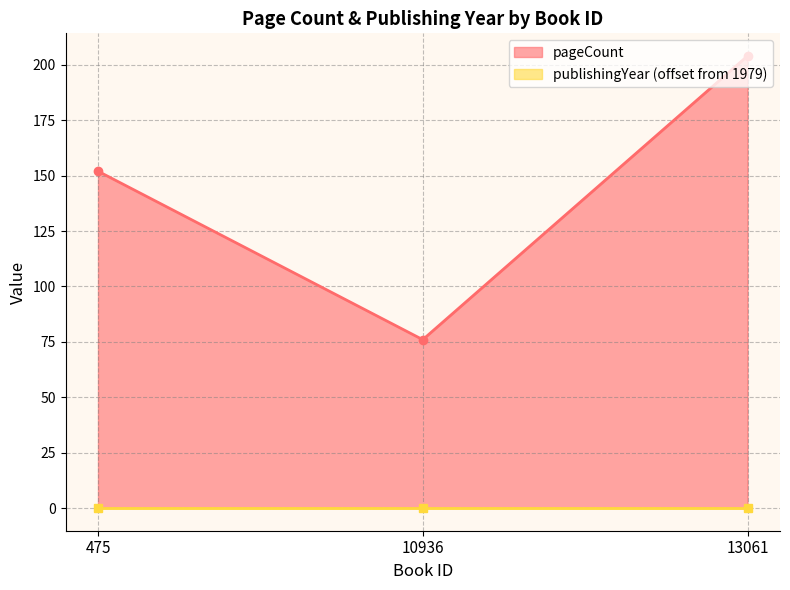

Does the chart display data point markers on the line(s)?

Yes